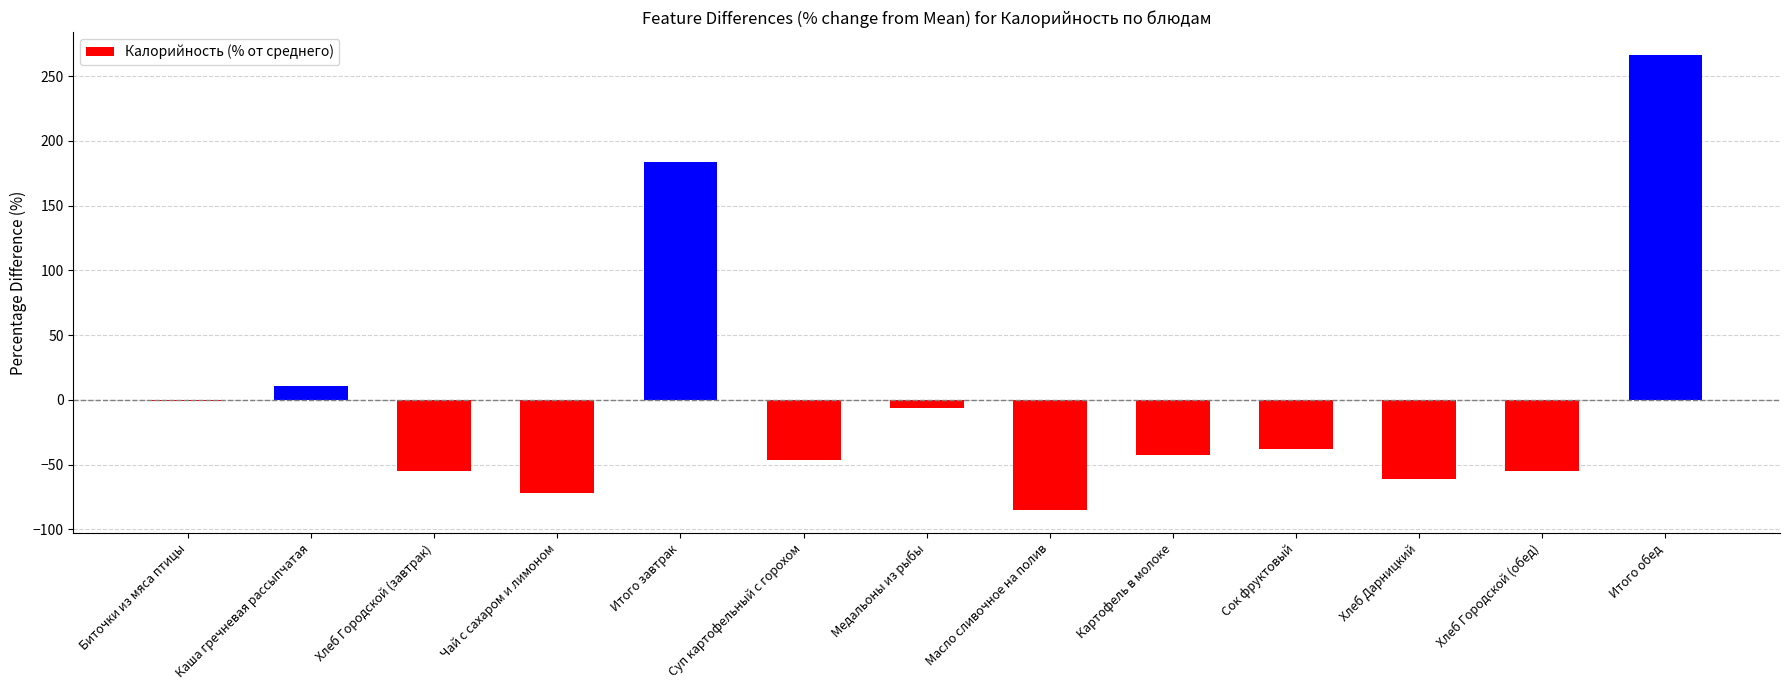

What is the sum of the values at Сок фруктовый and Каша гречневая рассыпчатая?

-27.3